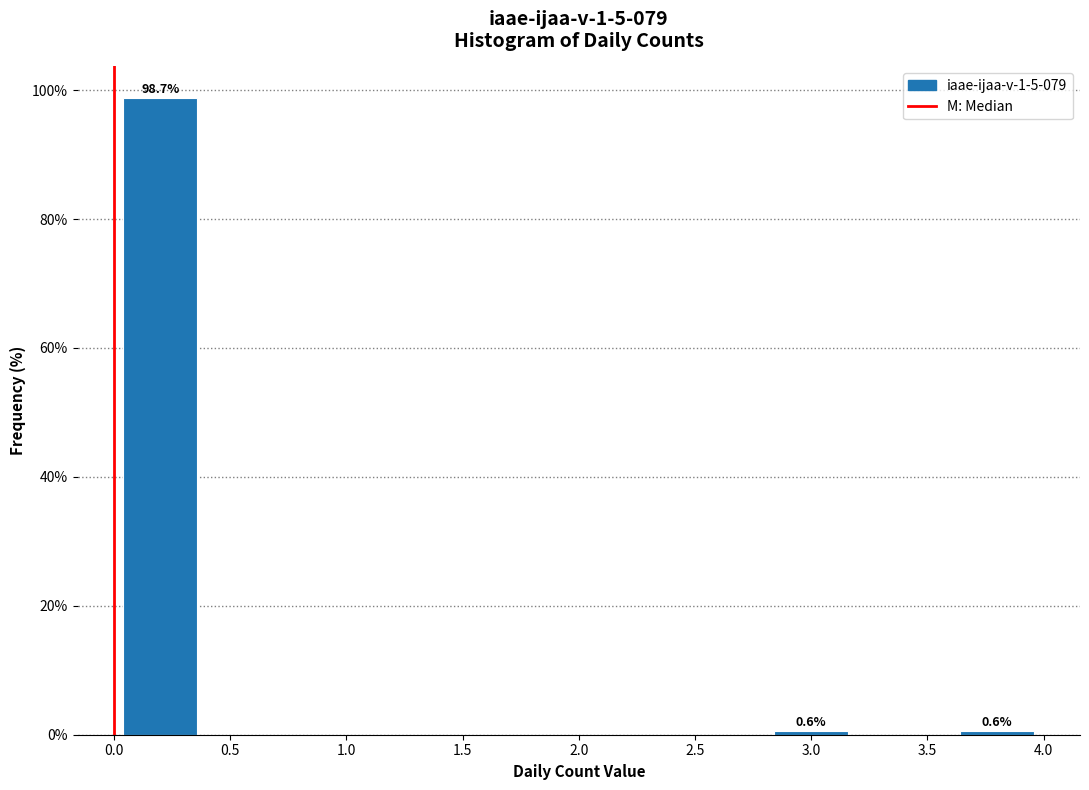

Over which range of the x-axis is the bar tallest?

0.0 to 0.4